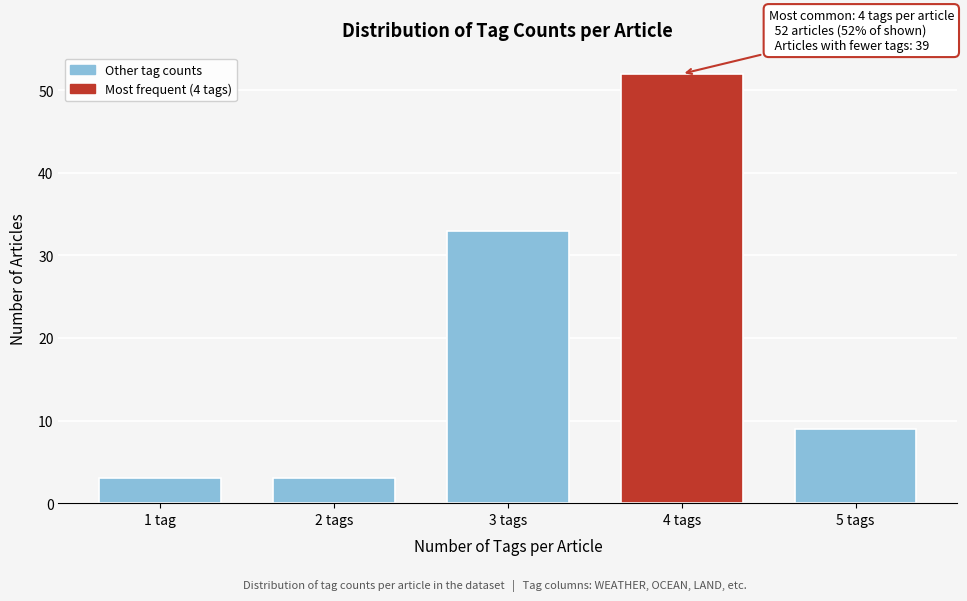

Reading left to right, transcribe all the data shown in this chart.

1 tag=3	2 tags=3	3 tags=33	4 tags=52	5 tags=9